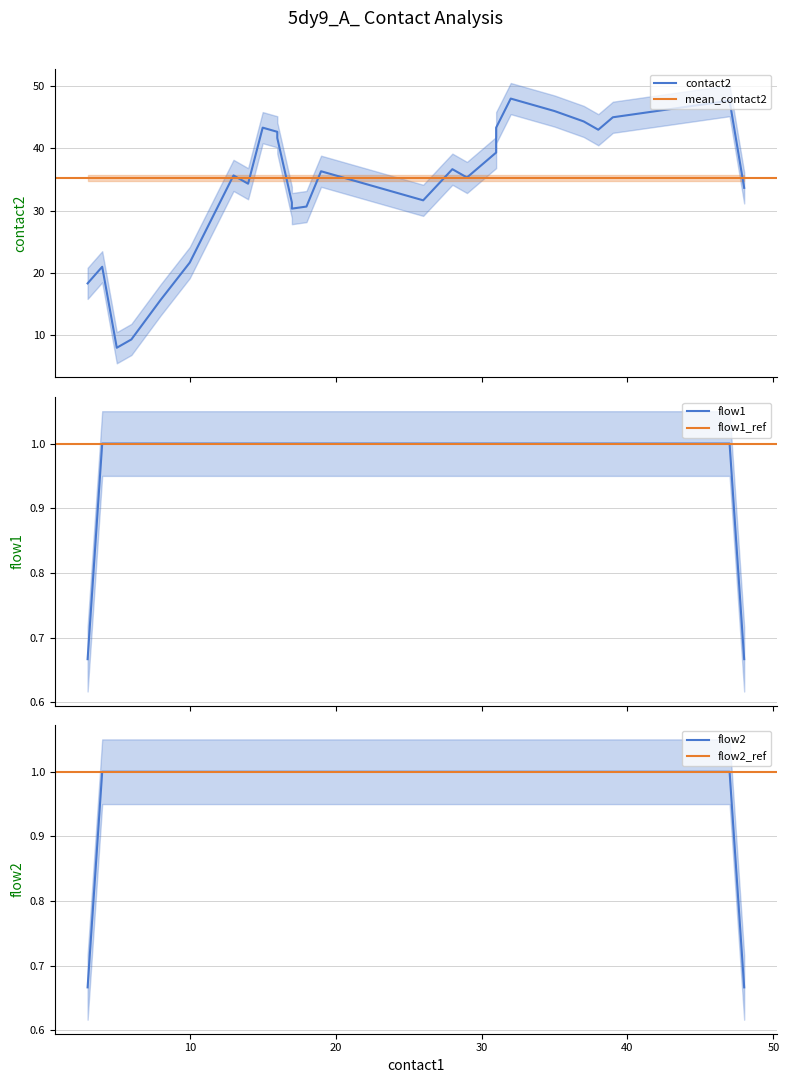

How many data points does each series have?

29